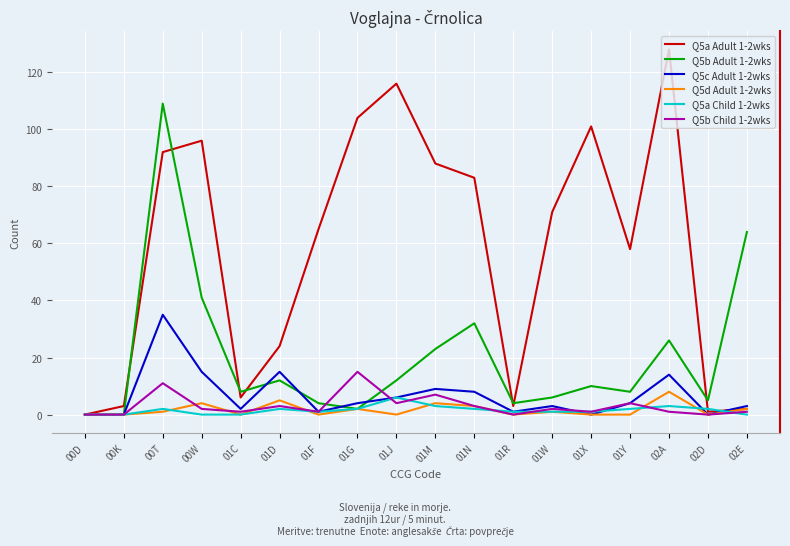

What are all the series names shown in the legend?

Q5a Adult 1-2wks, Q5b Adult 1-2wks, Q5c Adult 1-2wks, Q5d Adult 1-2wks, Q5a Child 1-2wks, Q5b Child 1-2wks